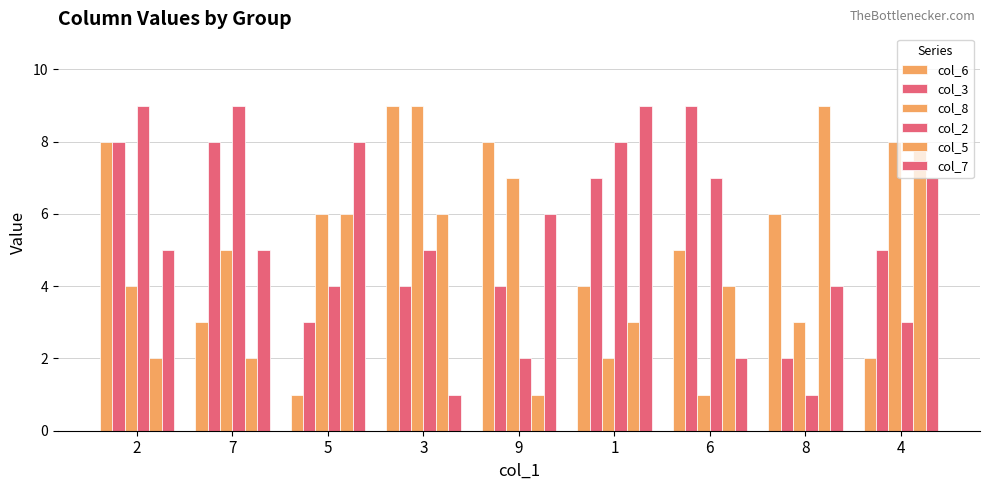

What is the difference between the highest and lowest values at 1?

7